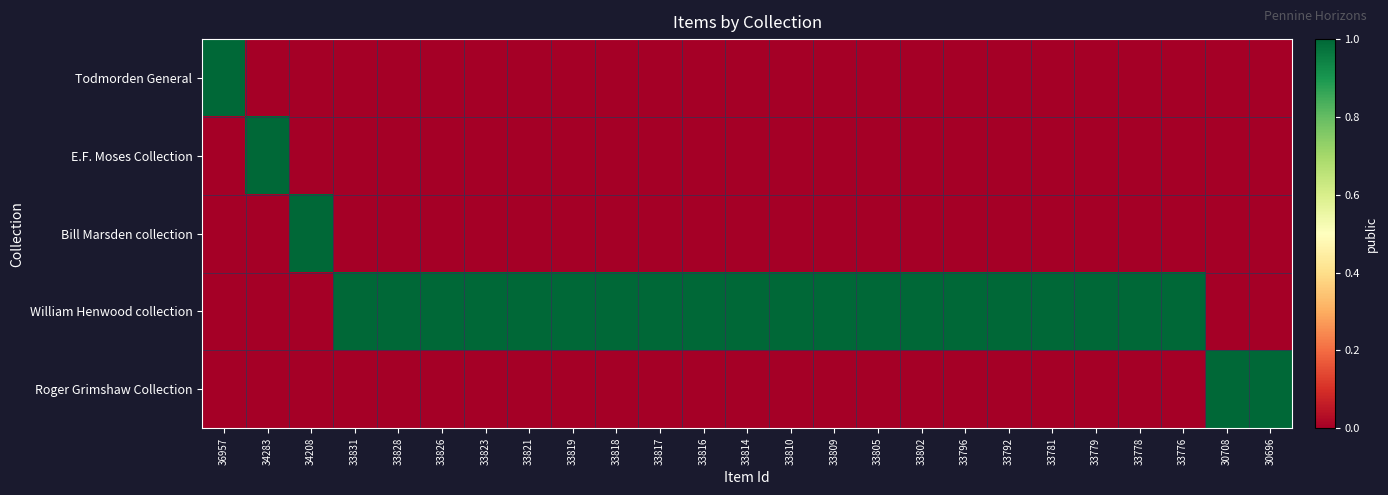

Rank the series by their maximum value, from highest to lowest.

Todmorden General, E.F. Moses Collection, Bill Marsden collection, William Henwood collection, Roger Grimshaw Collection